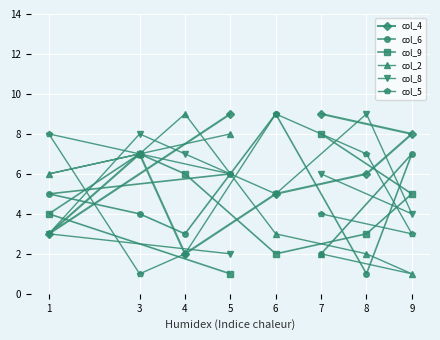

At which label is col_8 closest to 5?

6